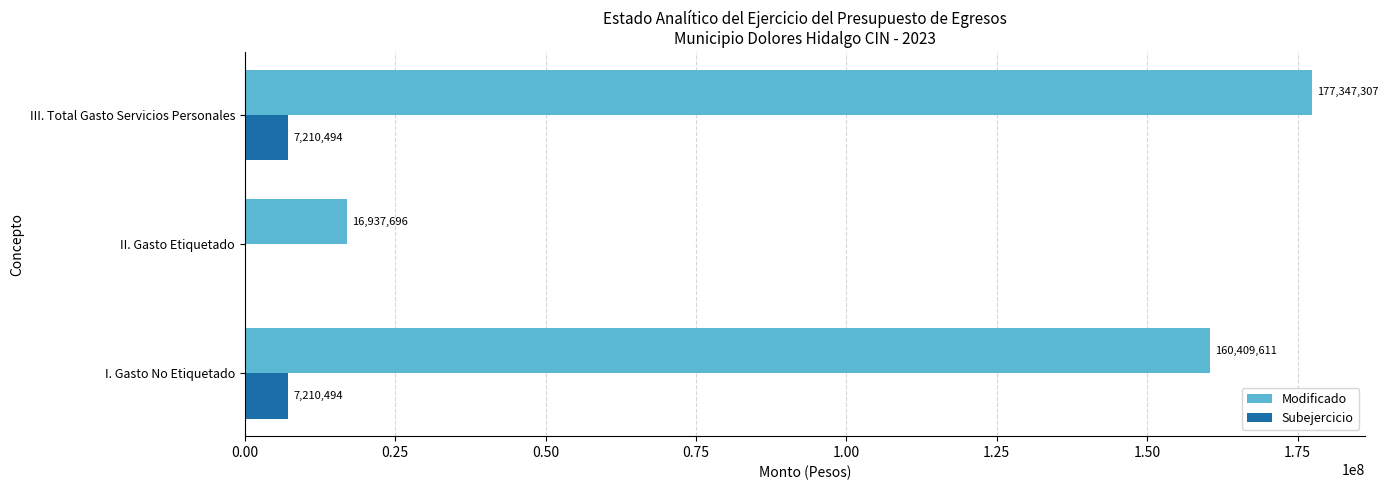

The value of Subejercicio at II. Gasto Etiquetado is 0.0. True or false?

True